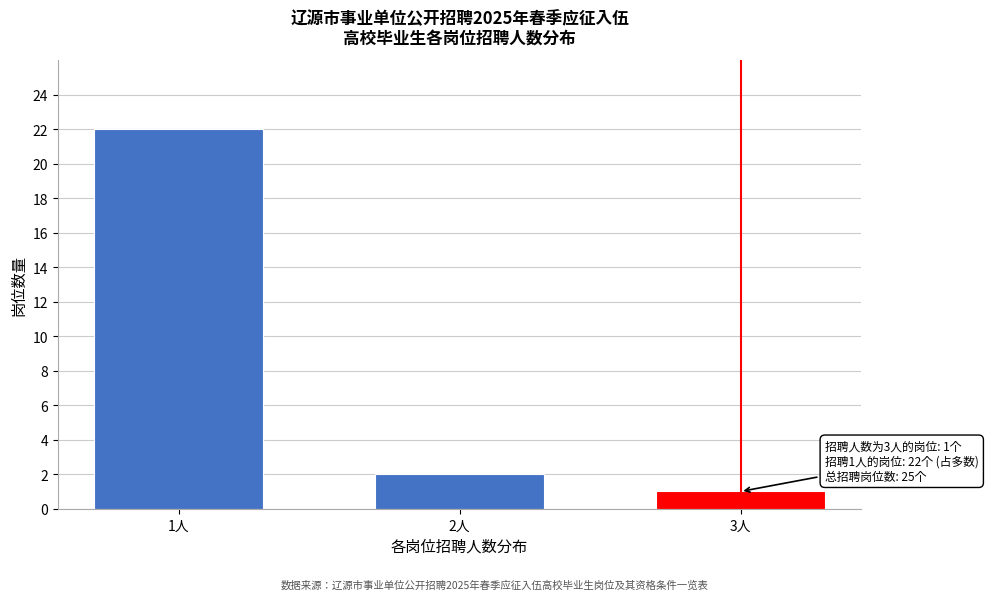

Reading right to left, transcribe all the data shown in this chart.

1	2	22